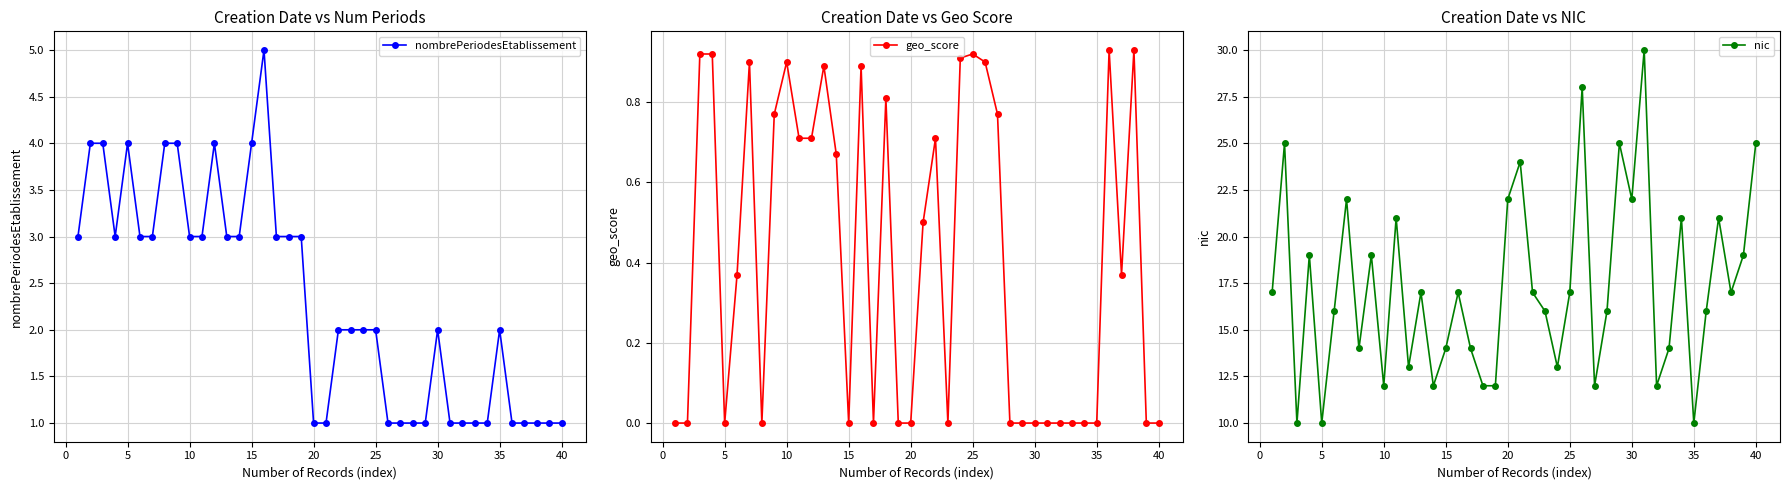

True or false: nic has a value of 29.4 at 30.

False